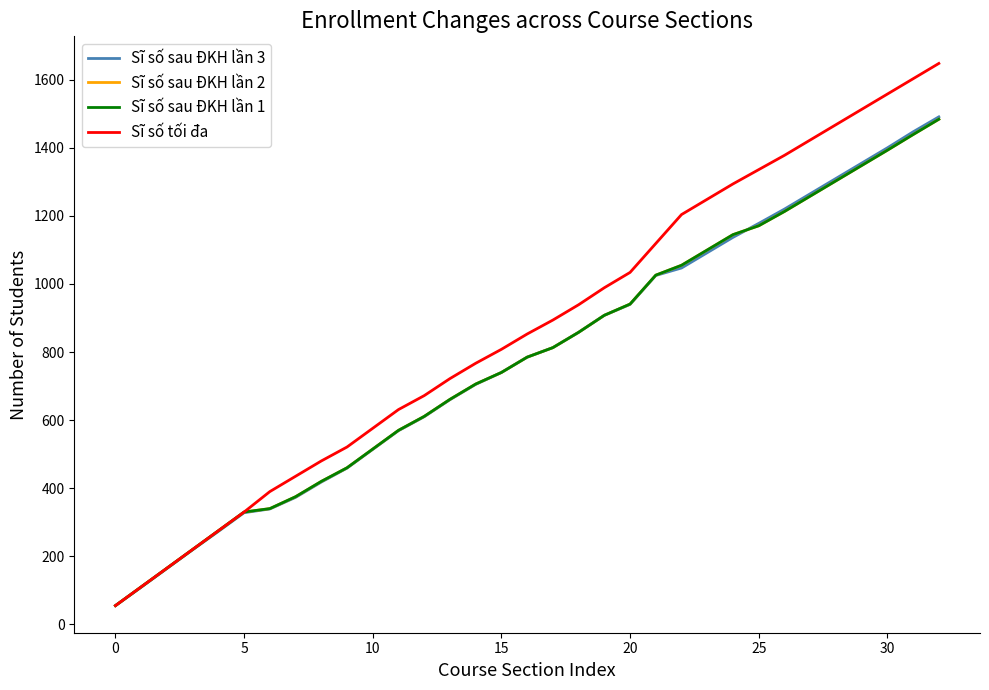

Reading right to left, what are all the values shown in this chart?

Sĩ số sau ĐKH lần 3: 1491	1447	1400	1355	1310	1265	1220	1178	1137	1092	1047	1025	940	908	858	813	785	740	705	660	610	569	514	459	418	373	339	328	273	219	164	109	55
Sĩ số sau ĐKH lần 2: 1484	1439	1393	1348	1303	1258	1213	1171	1145	1100	1055	1026	941	908	858	813	785	740	706	661	611	570	515	460	420	375	340	330	275	220	165	110	55
Sĩ số sau ĐKH lần 1: 1484	1439	1393	1348	1303	1258	1213	1171	1145	1100	1055	1026	941	908	858	813	785	740	706	661	611	570	515	460	420	375	340	330	275	220	165	110	55
Sĩ số tối đa: 1648	1603	1558	1513	1468	1423	1378	1336	1294	1249	1204	1119	1034	989	939	894	853	808	767	722	672	631	576	521	480	435	390	330	275	220	165	110	55